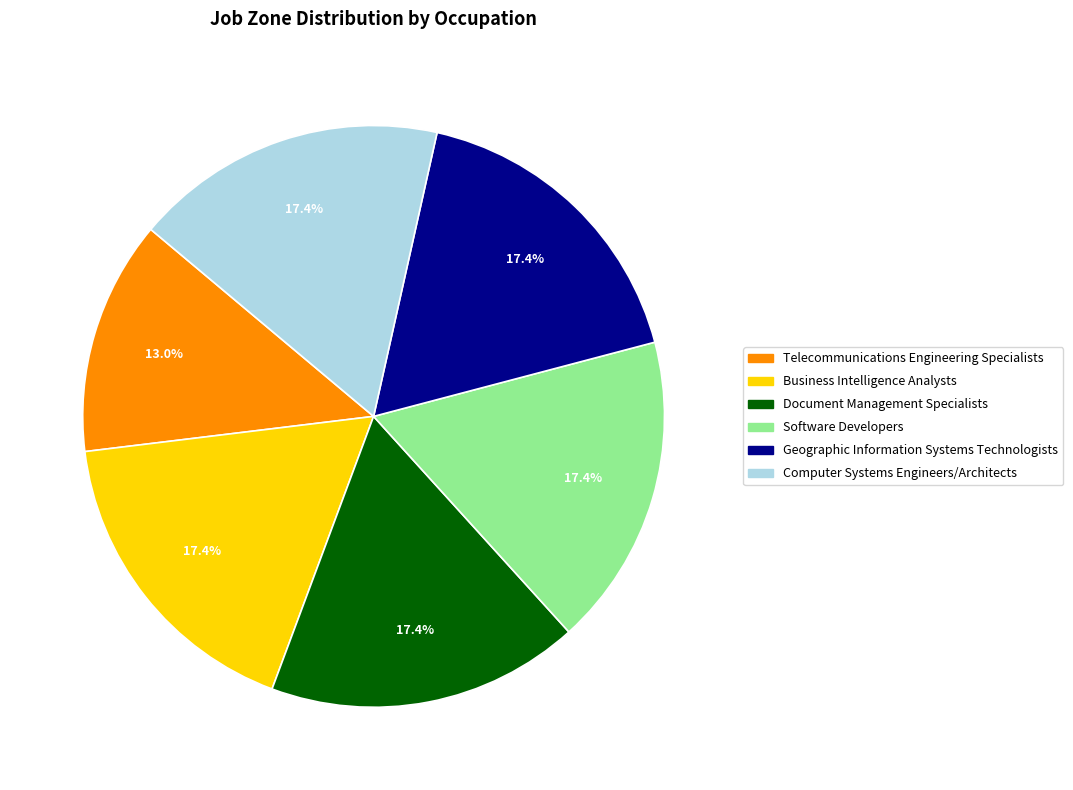

Do Geographic Information Systems Technologists and Computer Systems Engineers/Architects together represent more than half of the pie?

No